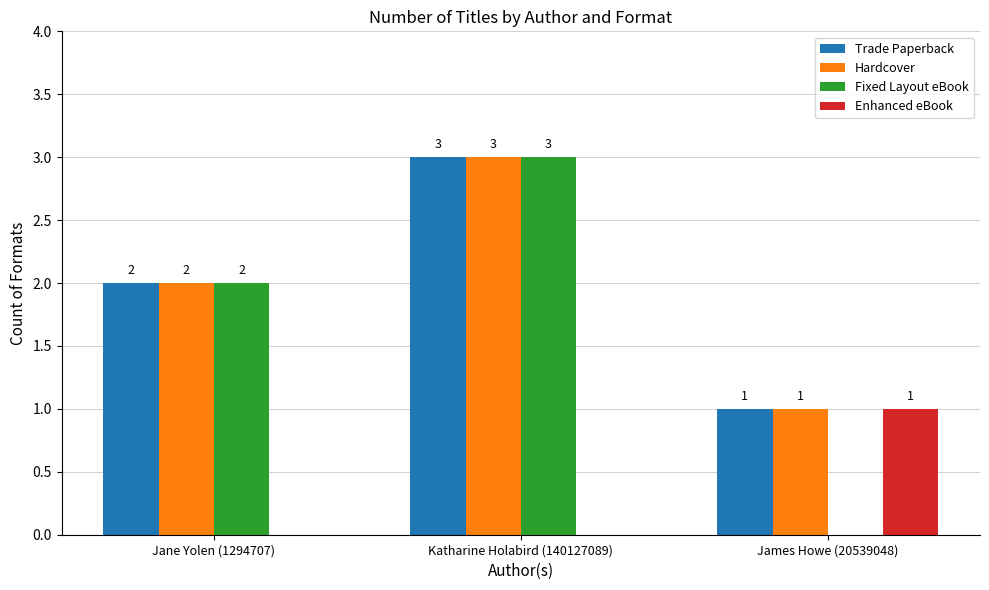

What is the sum of all Enhanced eBook values?

1